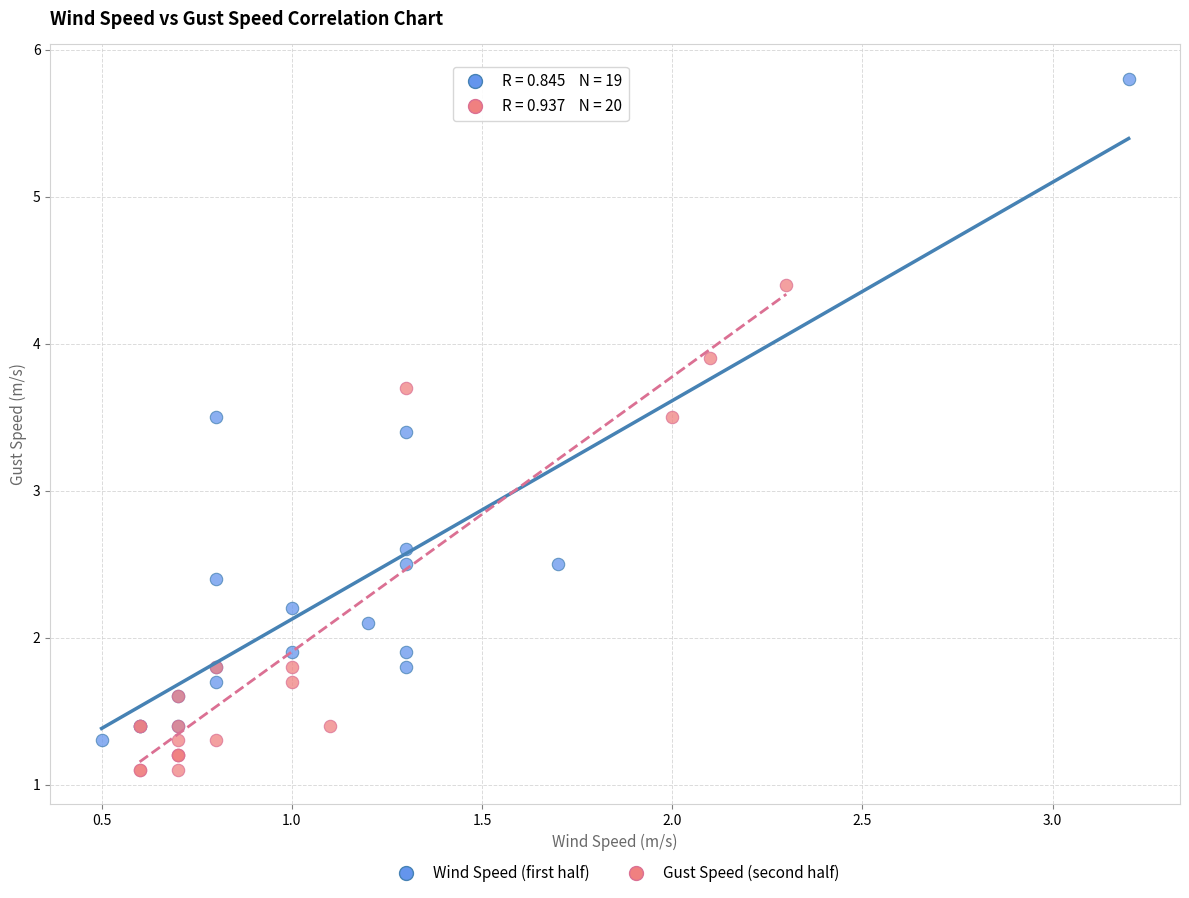

What are all the series names shown in the legend?

Wind Speed (first half), Gust Speed (second half)